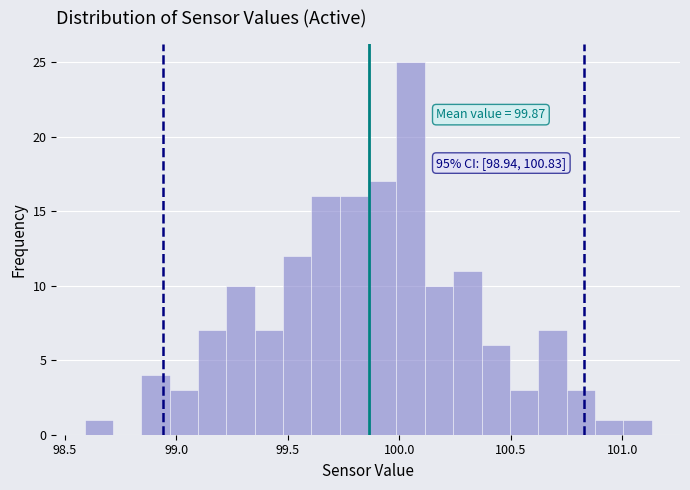

Around what value on the x-axis is the tallest bar? Give the approximate position of its centre, as read against the axis.

100.05